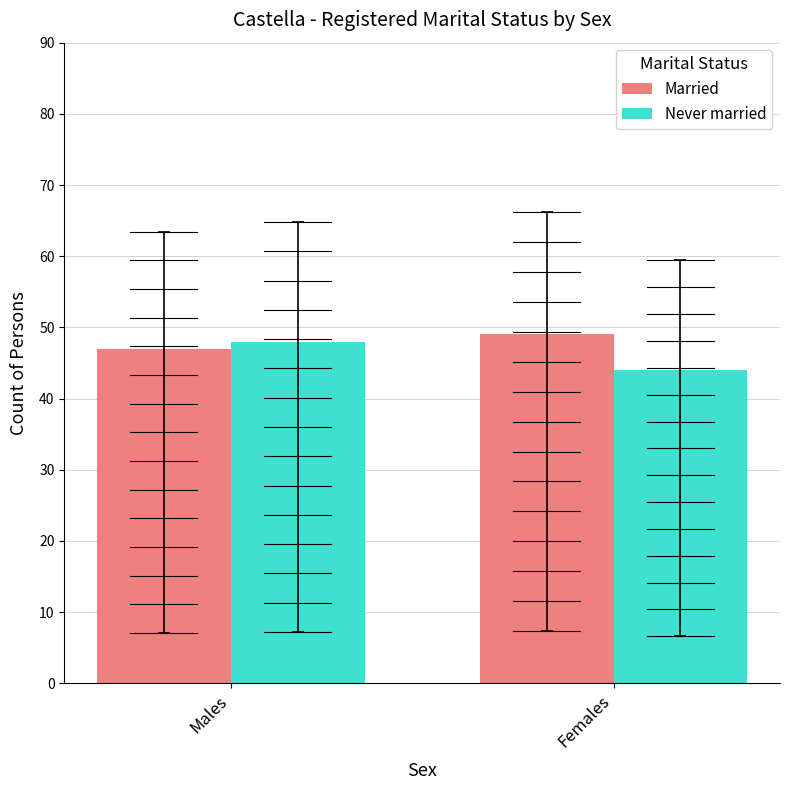

What are all the series names shown in the legend?

Married, Never married